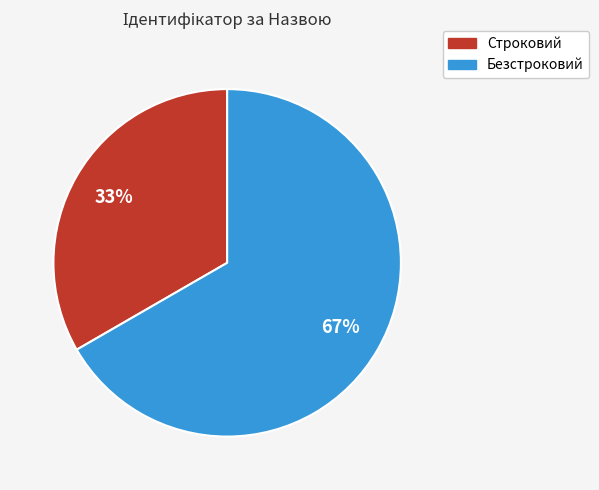

What is the ratio of the value at Безстроковий to the value at Строковий?

2.0